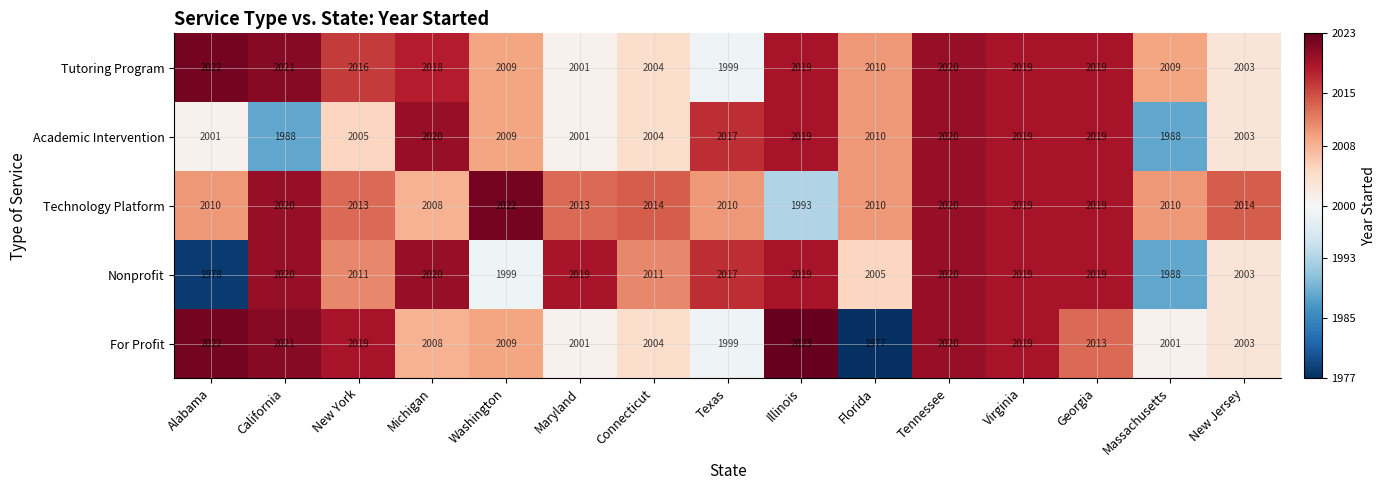

The Nonprofit series shows 3306 at Florida. True or false?

False